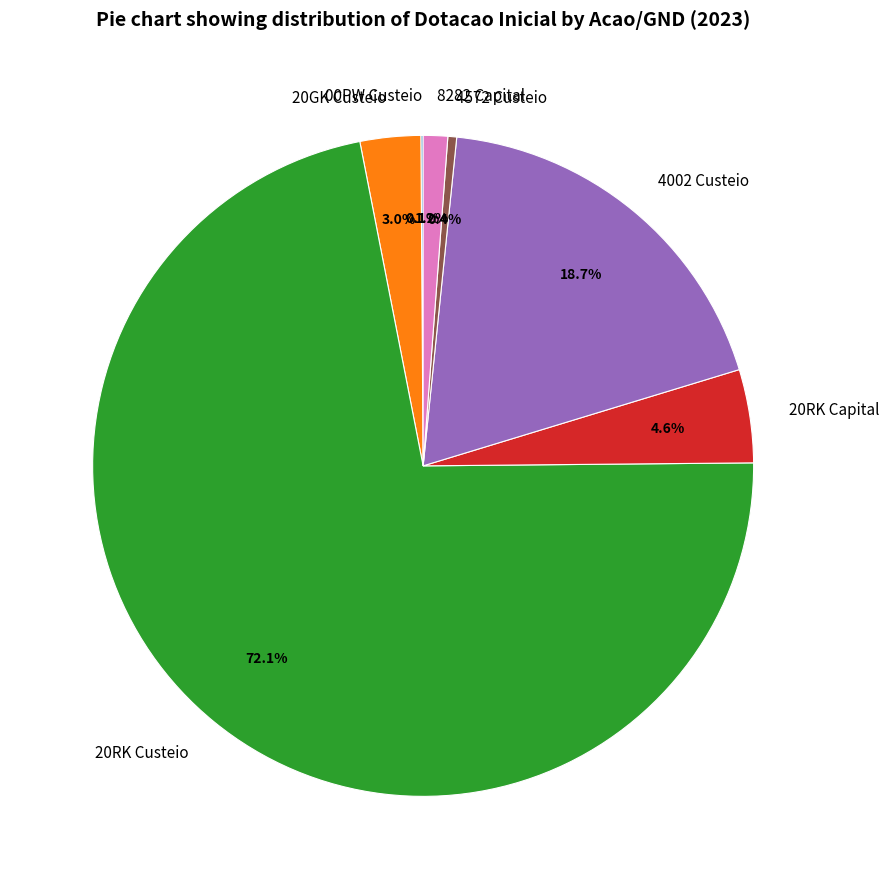

To the nearest percent, what is the average slice percentage?

14%